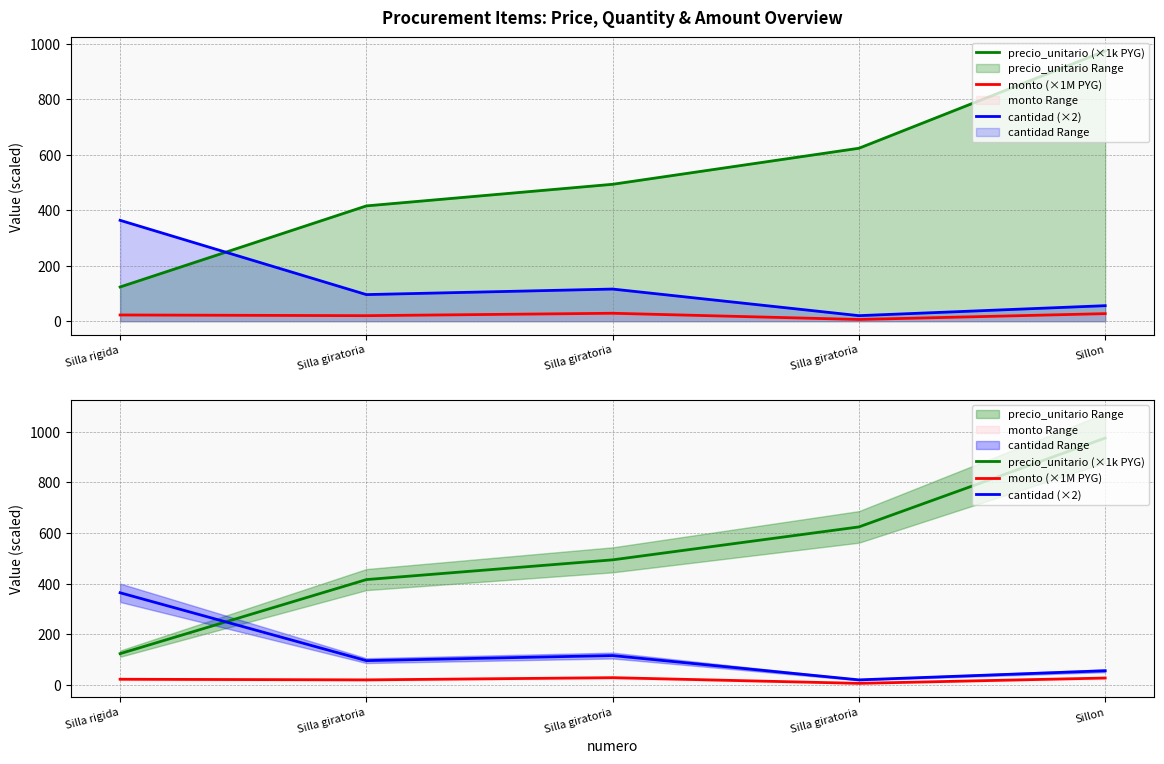

The value of cantidad (×2) at Silla giratoria is 37.1. True or false?

False